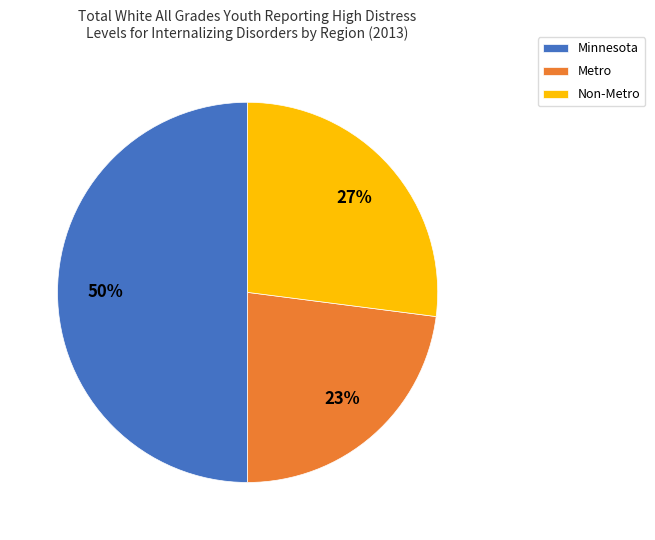

How many slices are in this pie chart?

3